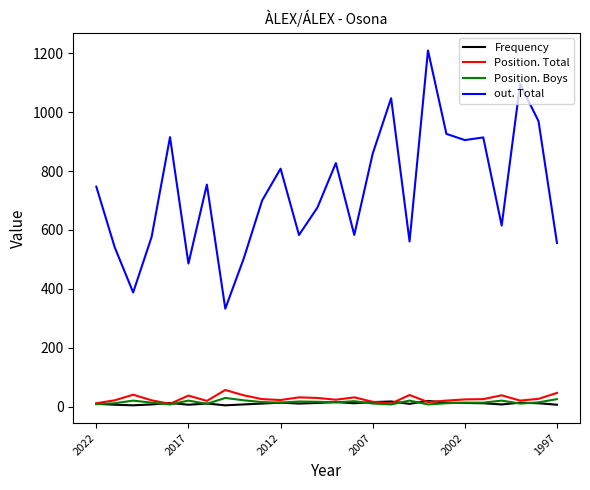

True or false: Position. Total and out. Total intersect in this chart.

False